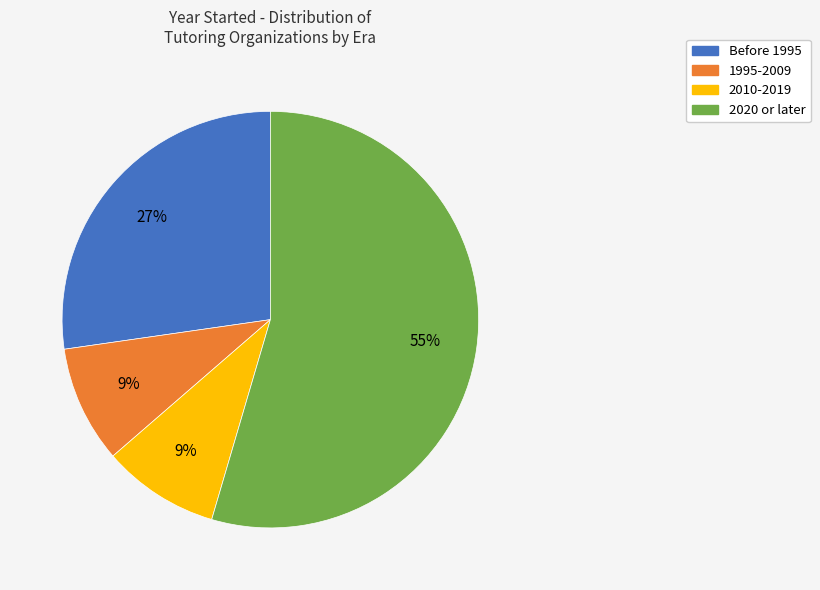

To the nearest percent, what is the average slice percentage?

25%